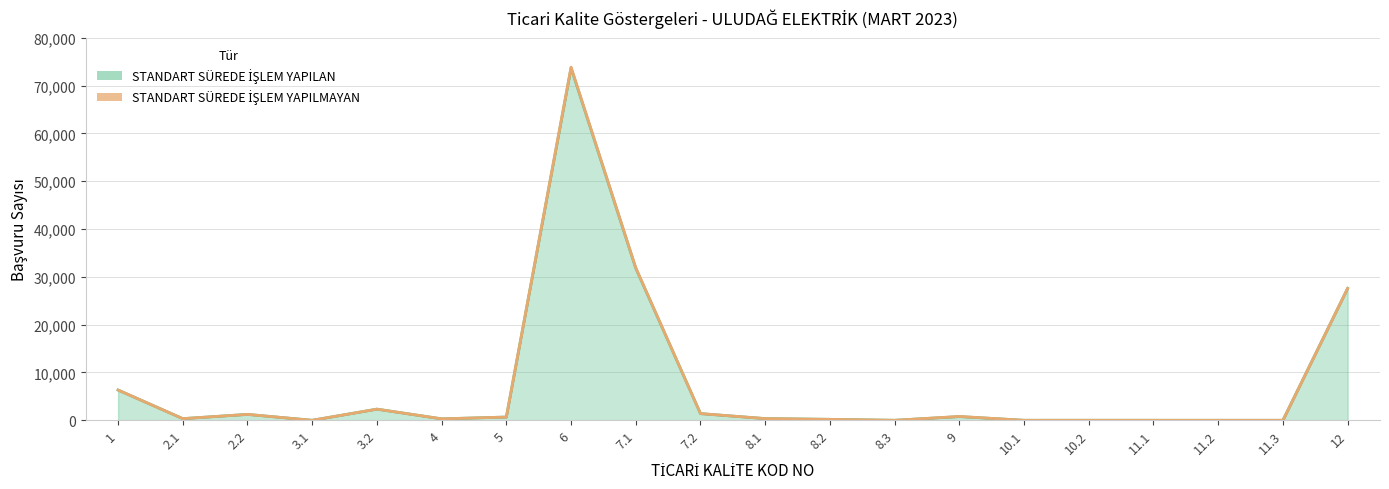

At which label is the value closest to 36844?

7.1